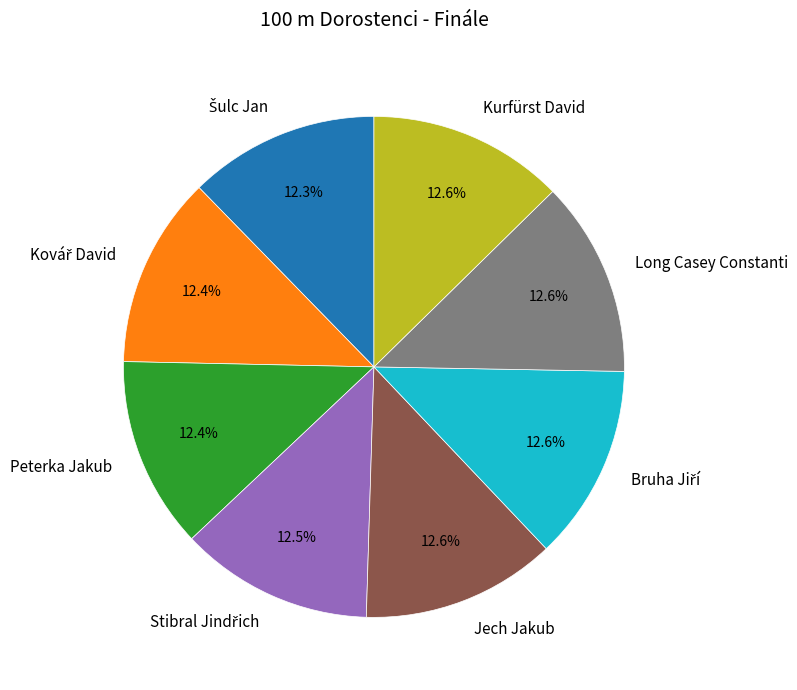

What is the ratio of the value at Kurfürst David to the value at Peterka Jakub?

1.0